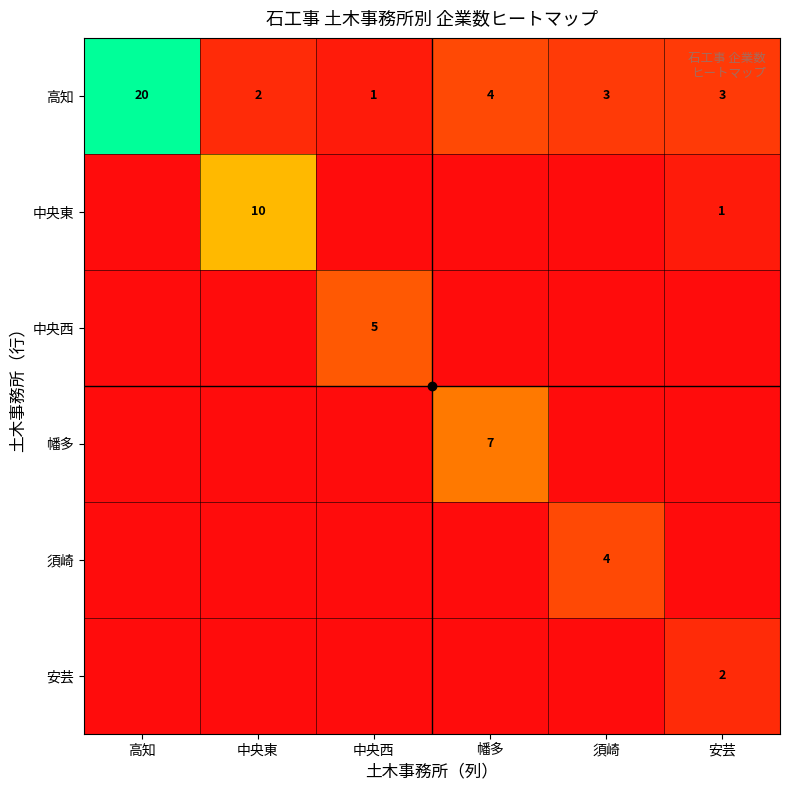

The 須崎 series shows 2 at 中央西. True or false?

False